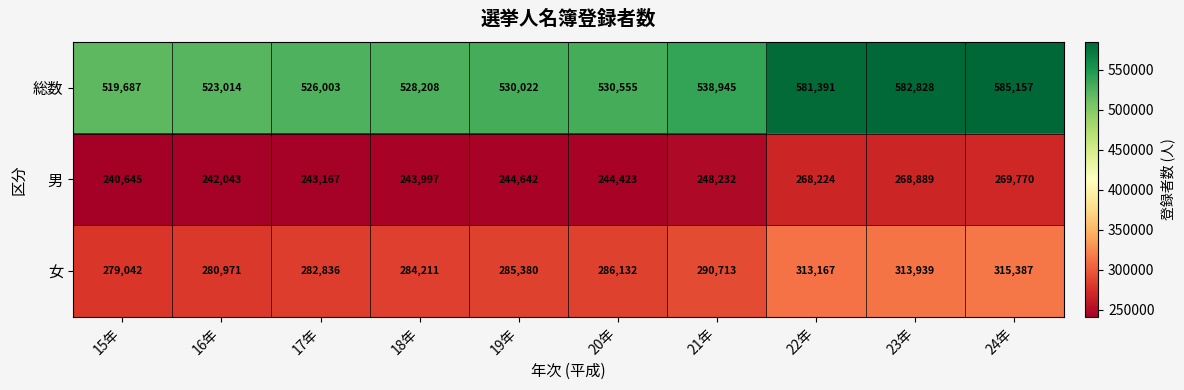

At which category is the sum across all series the highest?

24年